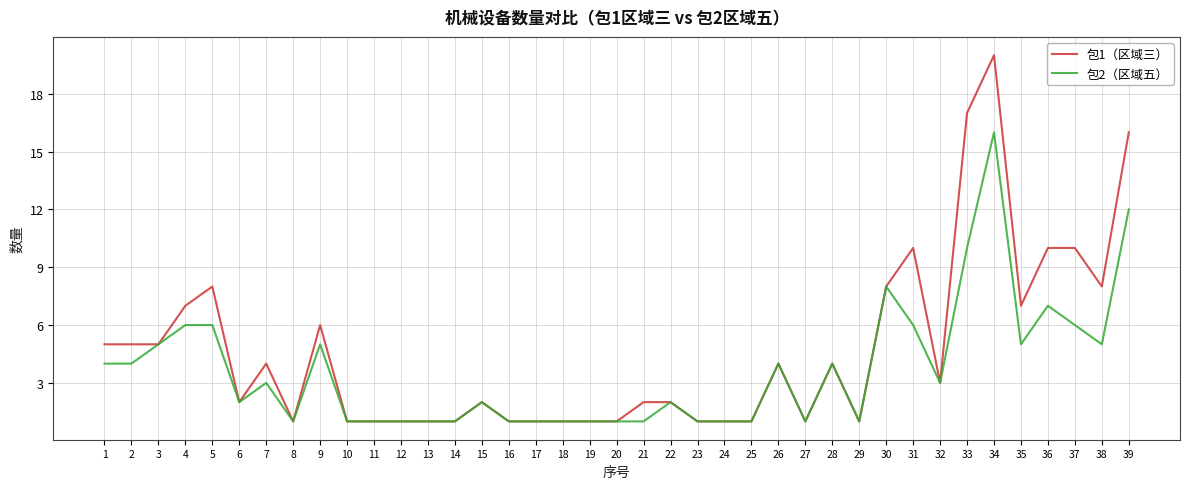

Is this an area chart (filled region under the line)?

No